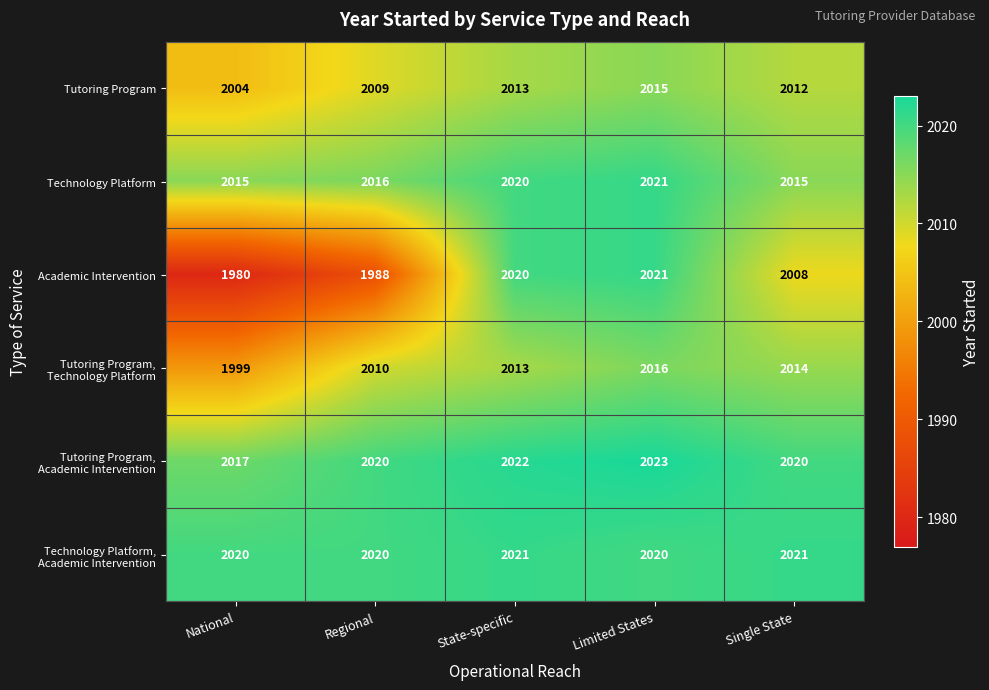

Where is Academic Intervention nearest to the value 2000?

Single State